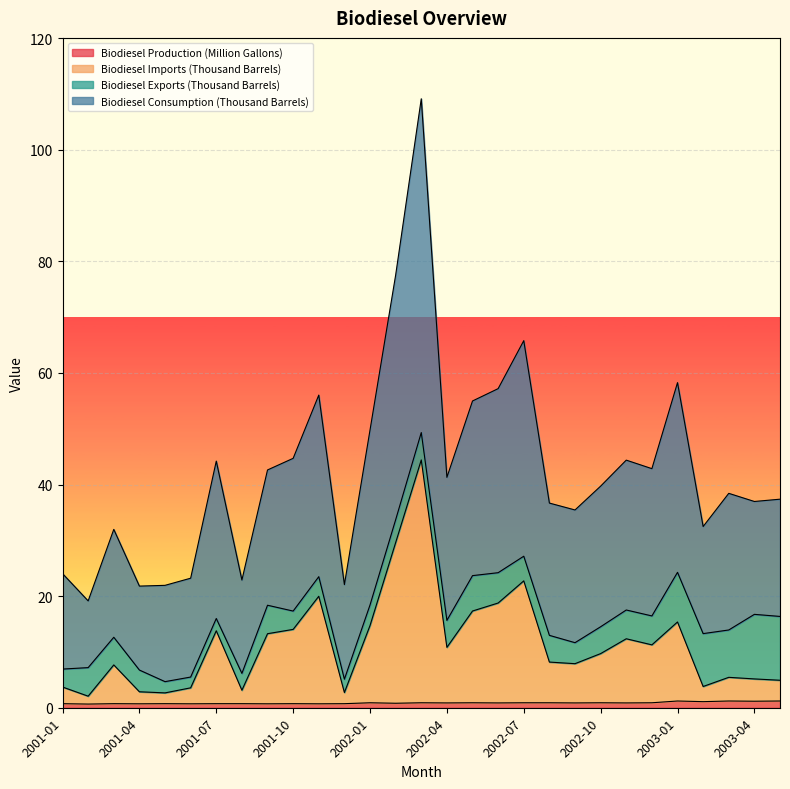

What position from the right is 2003-05?

1